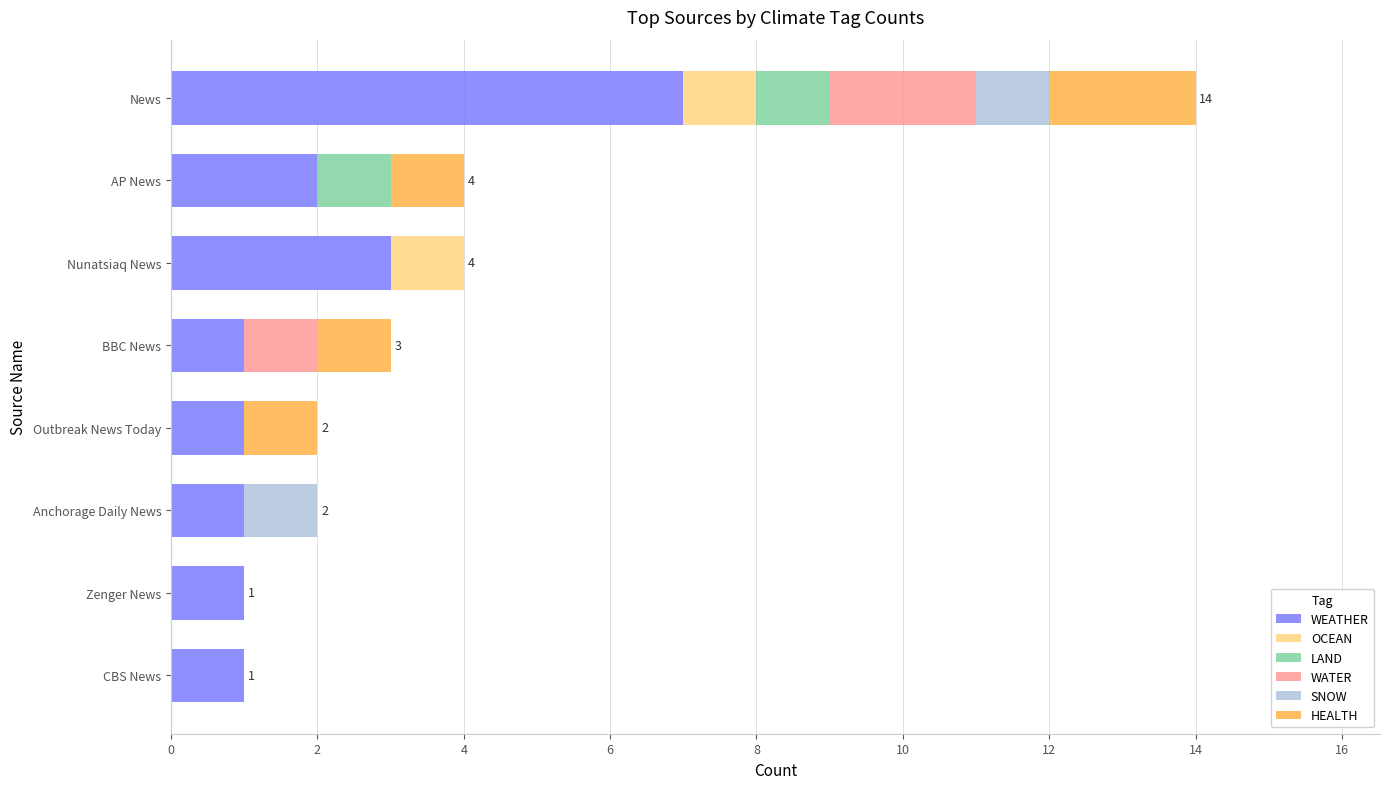

Which category has the highest value in the WEATHER series?

News